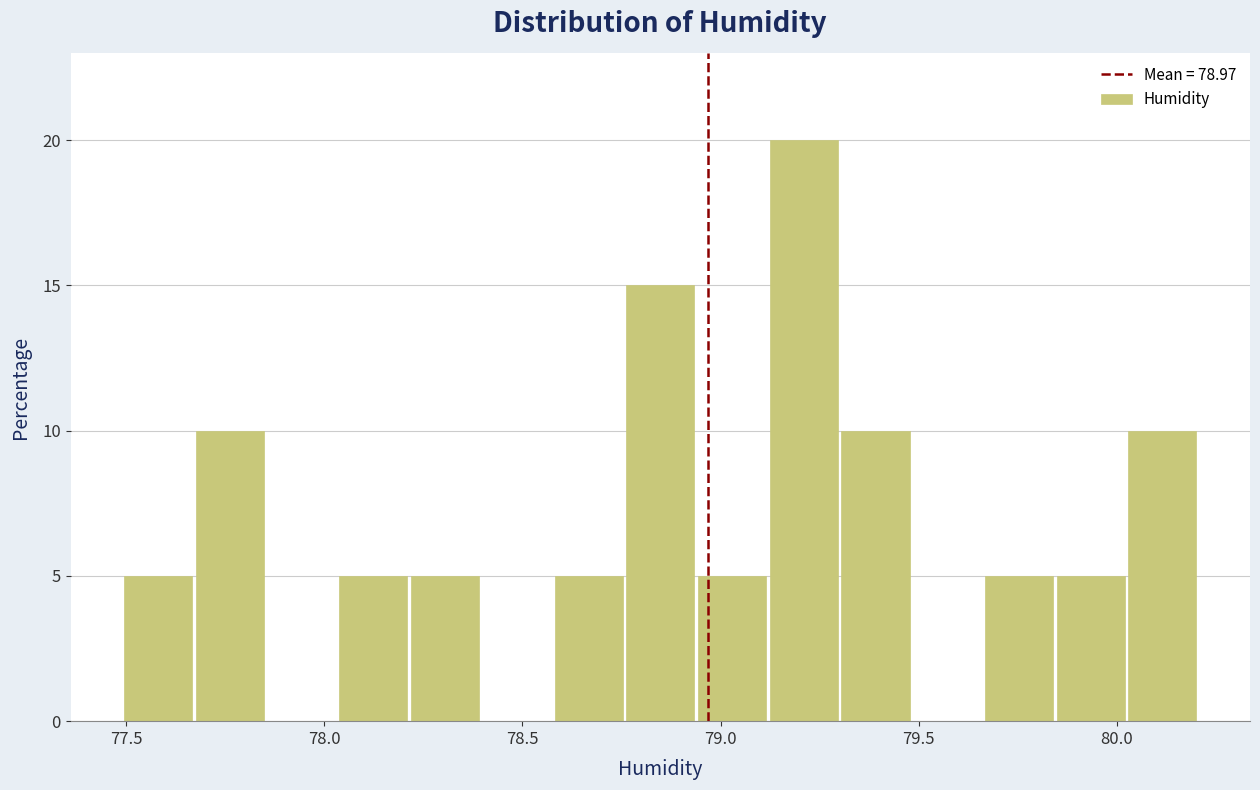

Read against the x-axis, roughly where is the centre of the tallest bar?

79.20